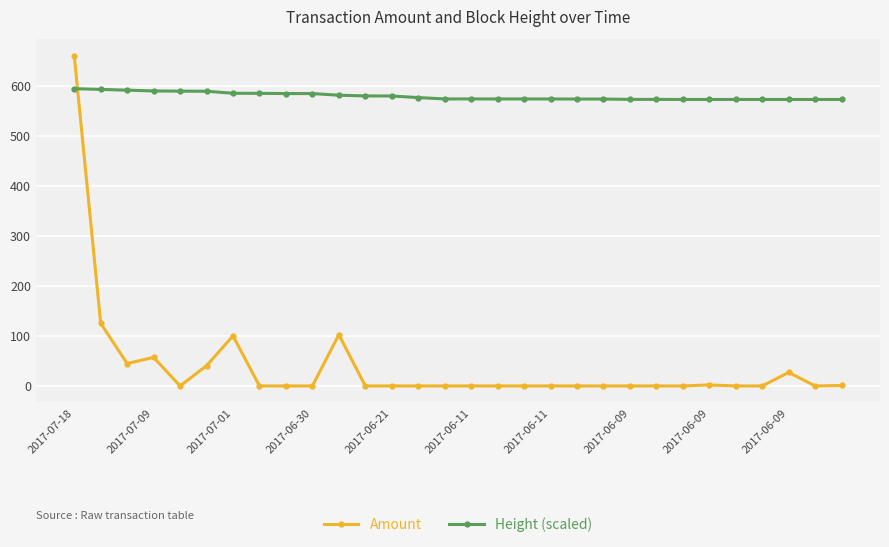

What is the sum of all Height (scaled) values?

17373.7